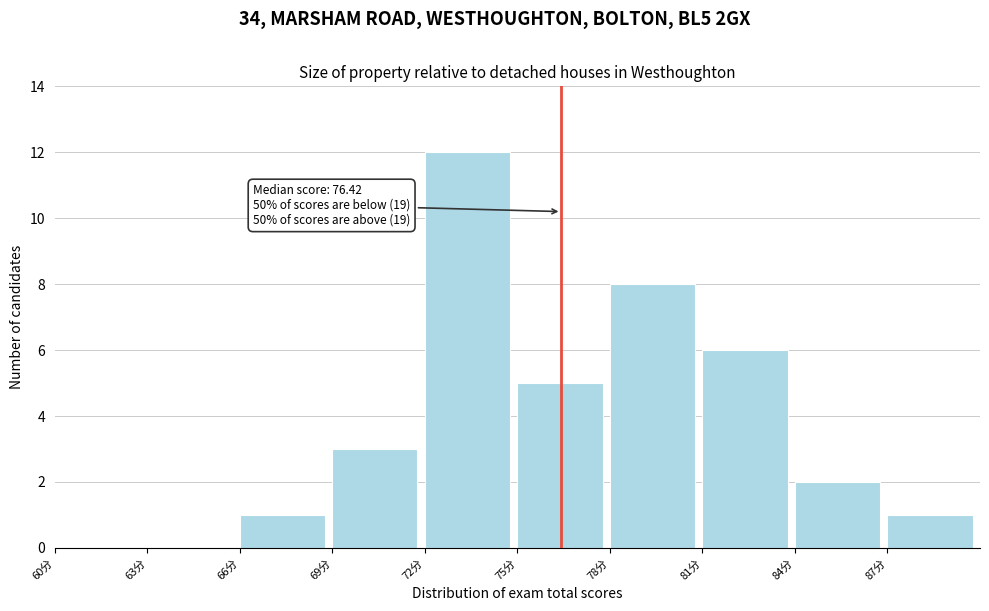

Which range on the x-axis has the tallest bar?

72 to 75